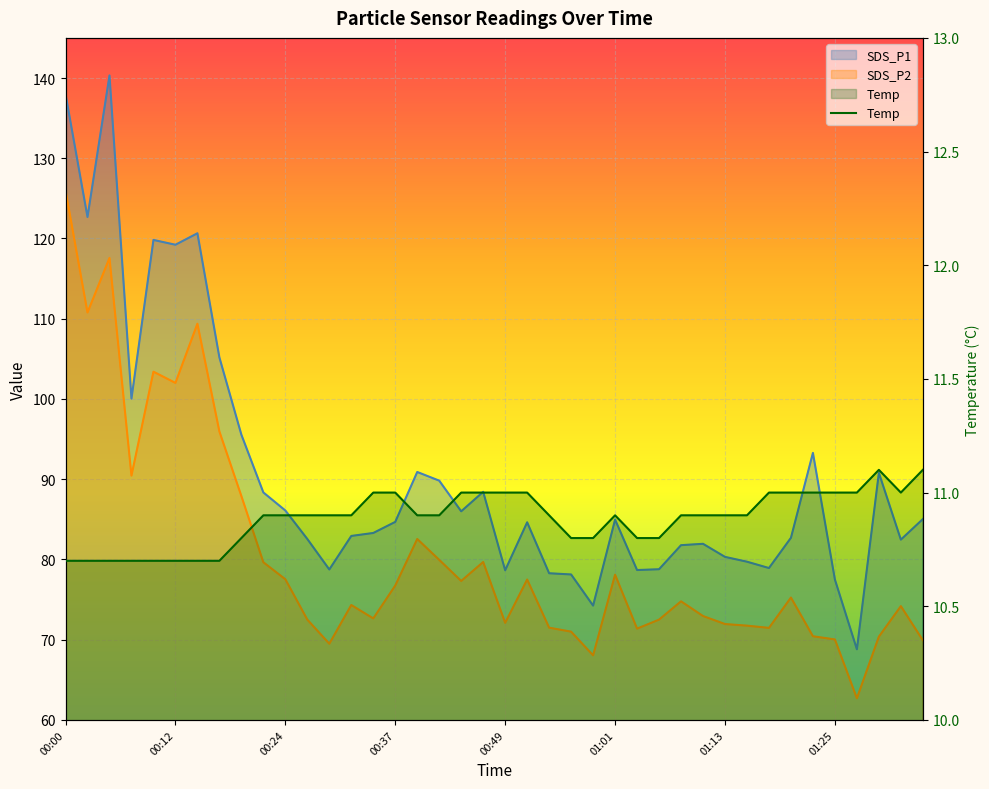

What is the average value?

10.9